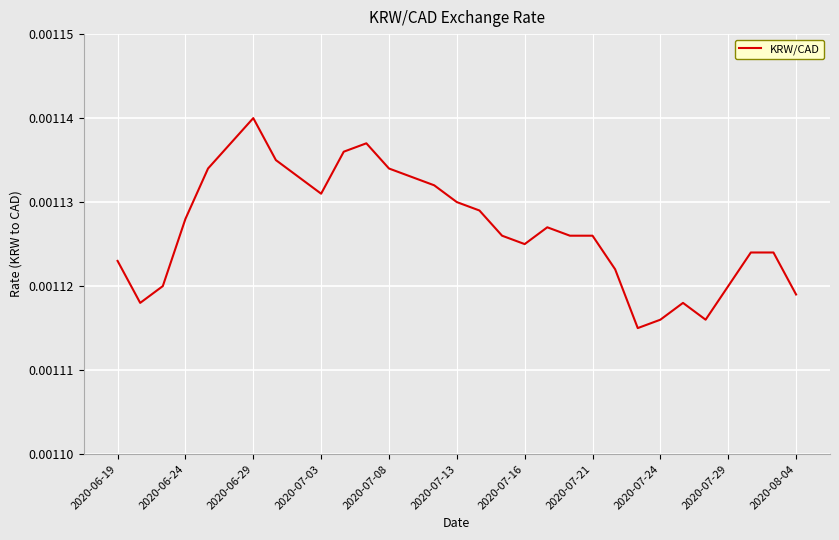

Is this an area chart (filled region under the line)?

No